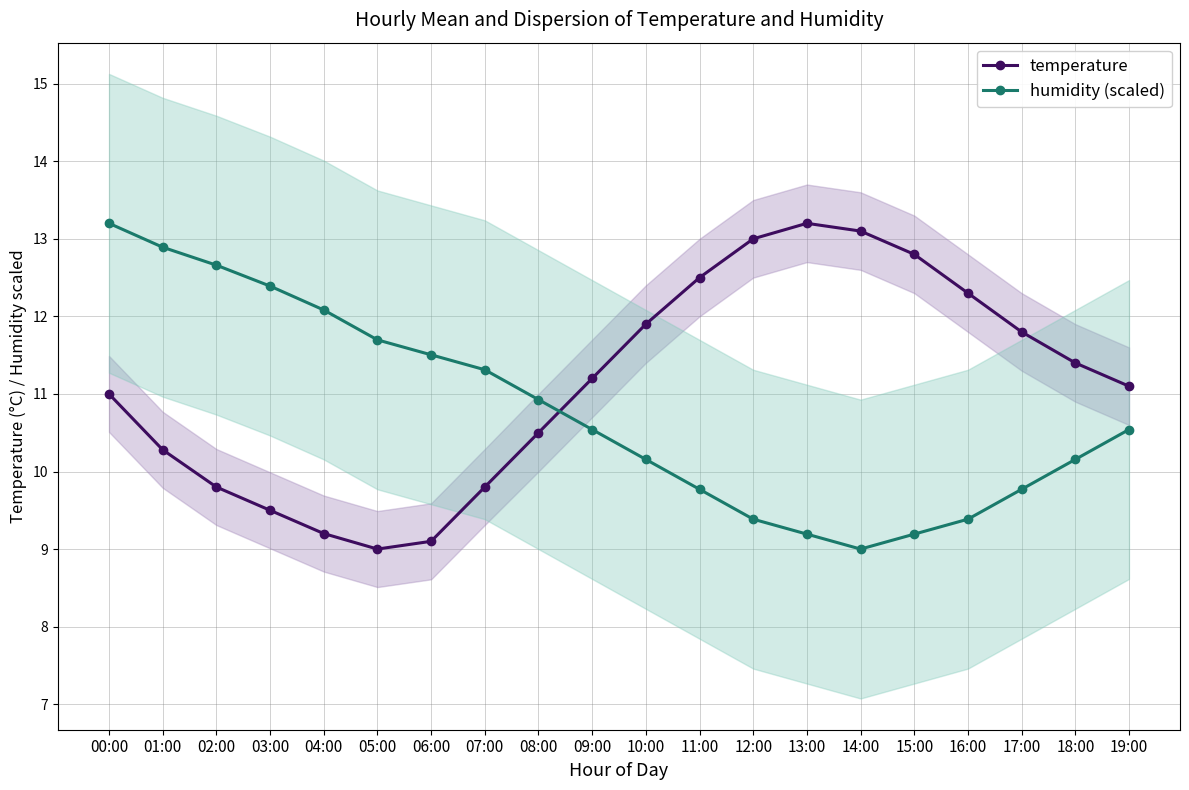

What is the sum of all temperature values?

222.5